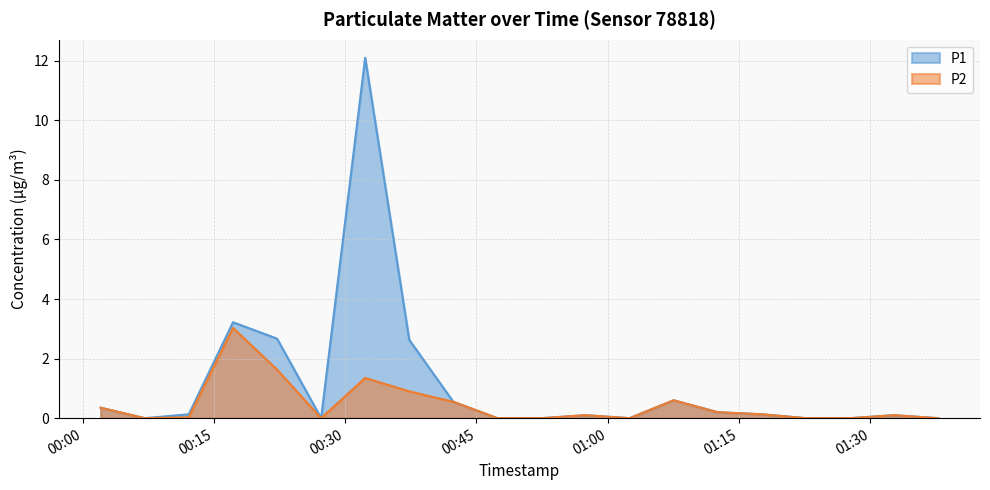

At which category does P2 reach its first local valley?

2024-01-06T00:07:06